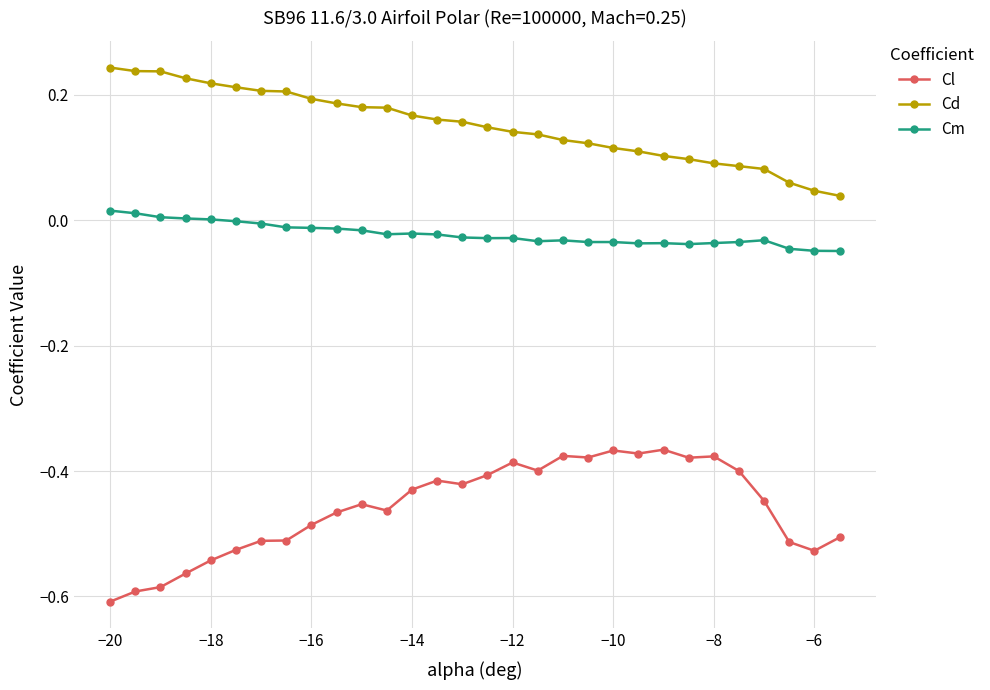

True or false: Cl and Cd cross at least once.

False